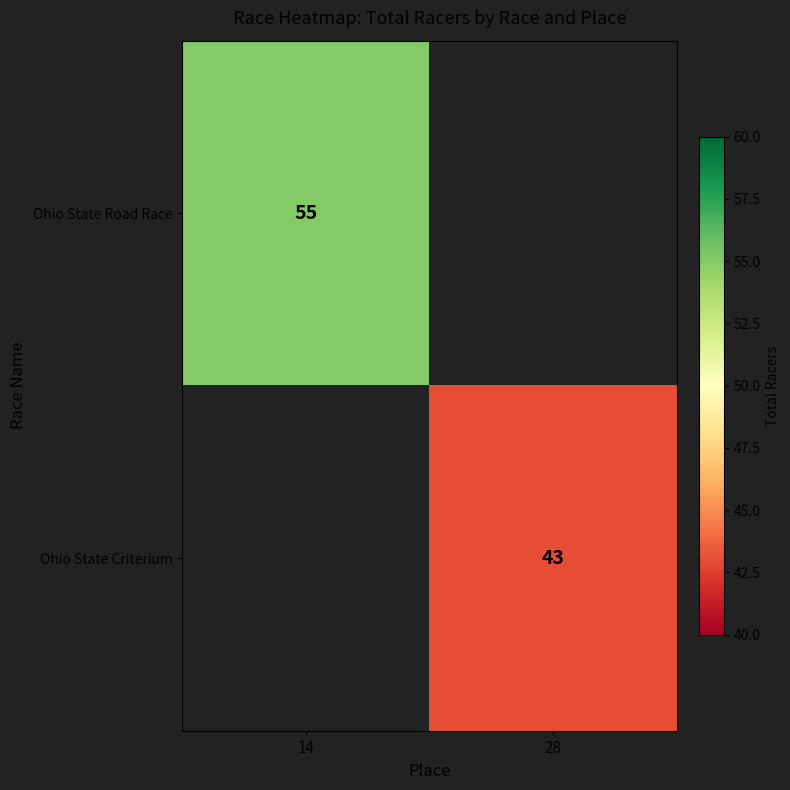

Is it true that Ohio State Criterium equals 43 at 28?

True